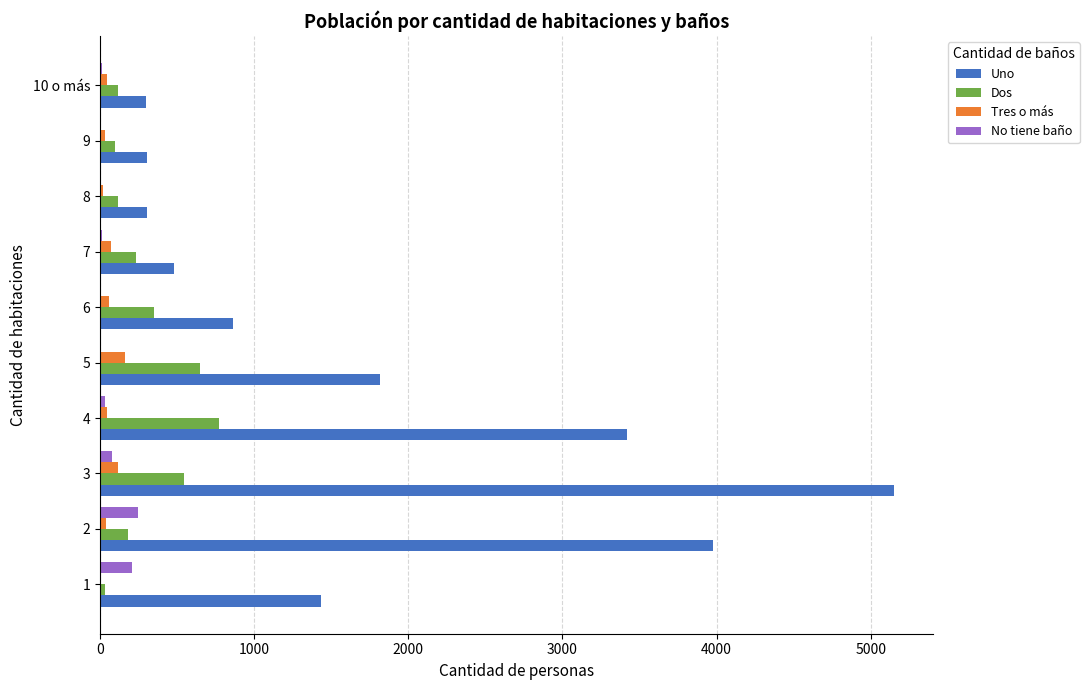

What is the sum of all Uno values?

18045